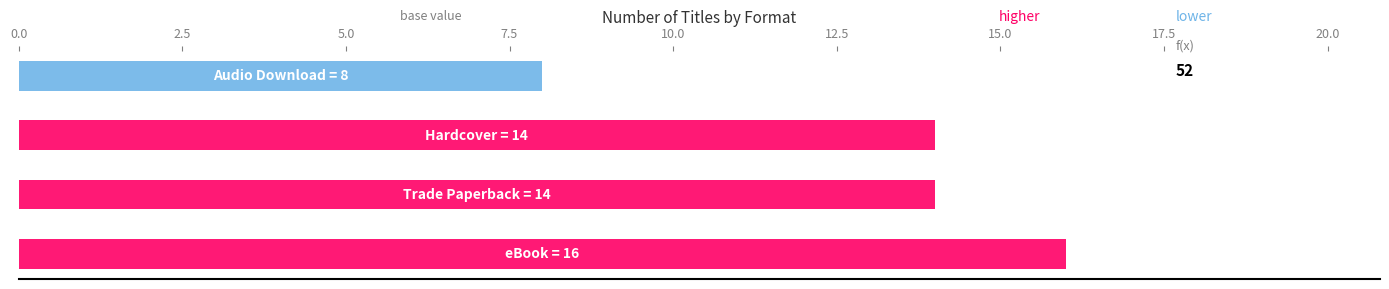

What is the difference between the maximum and minimum values?

8